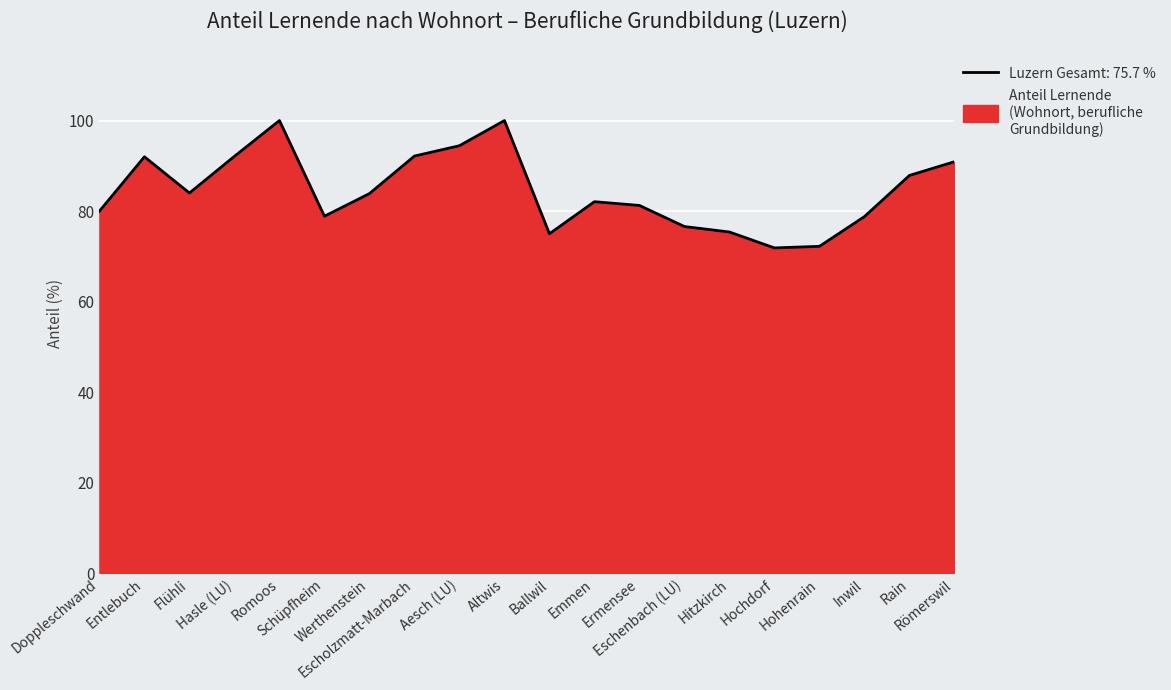

How many points are higher than both their immediate neighbors (excluding endpoints)?

4